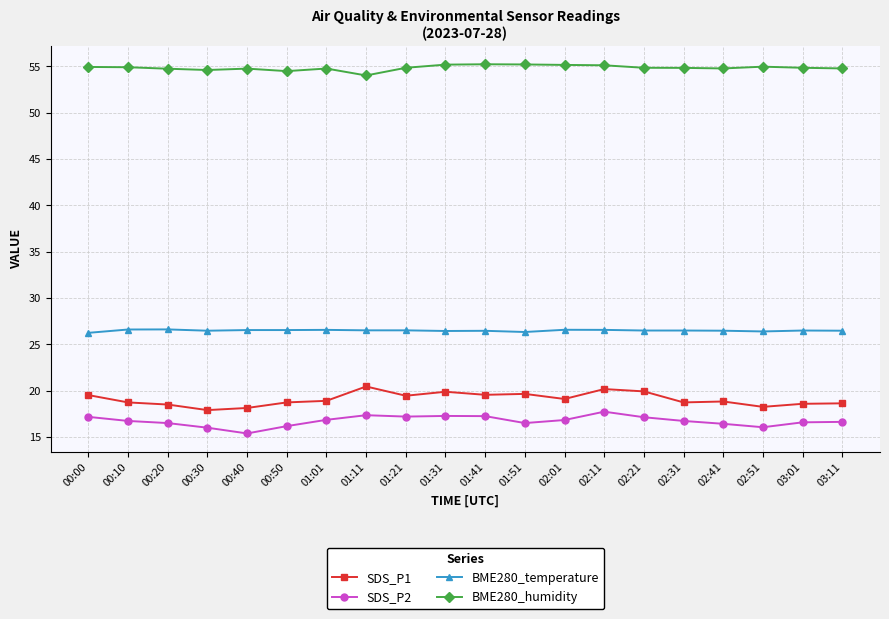

What is the total value across all series at 00:20?

116.4